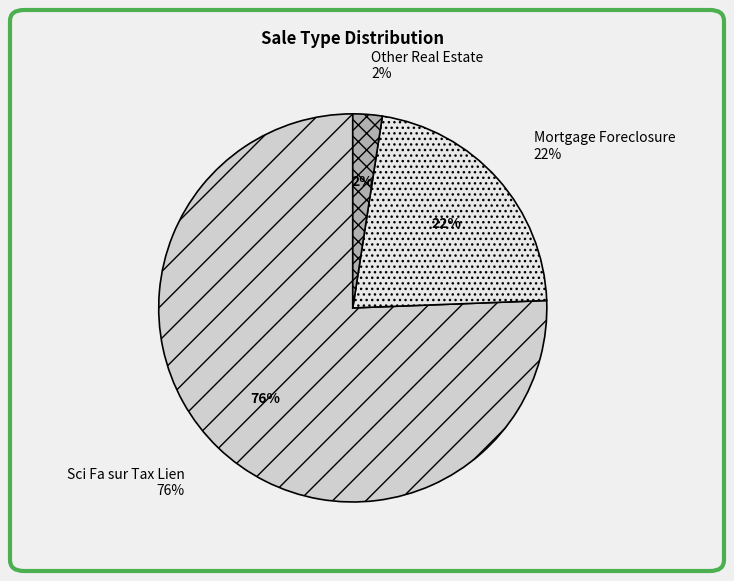

How many segments does this pie chart have?

3